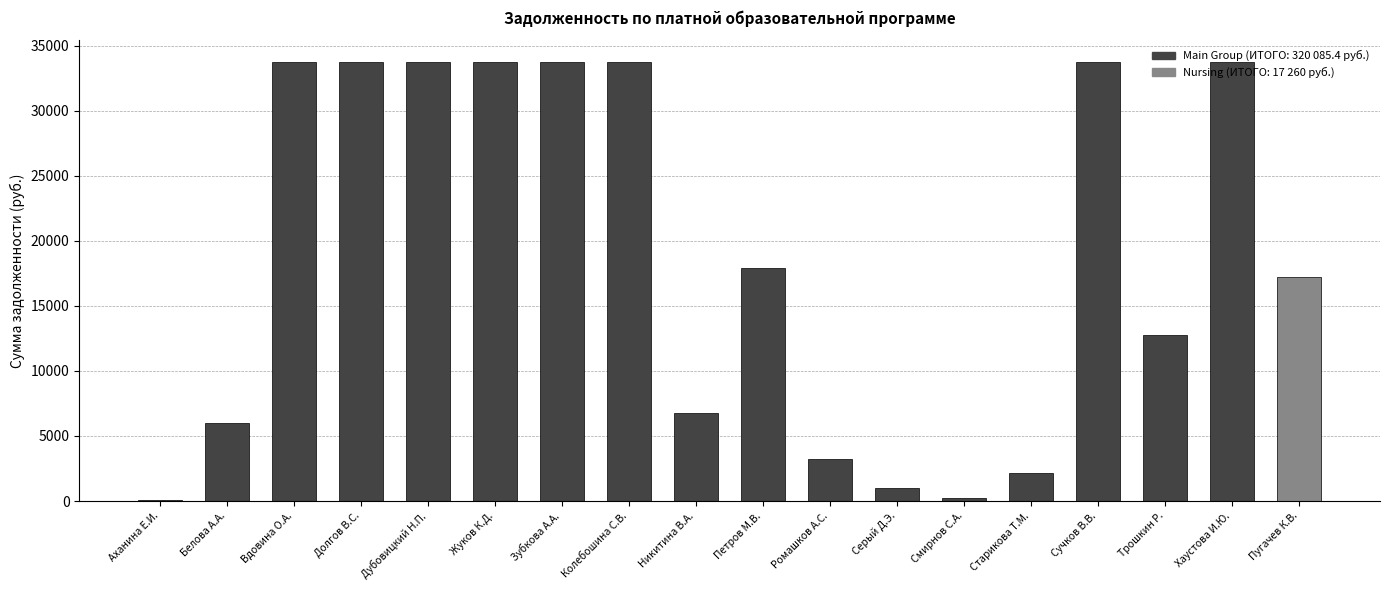

What is the minimum value shown in the chart?

39.4